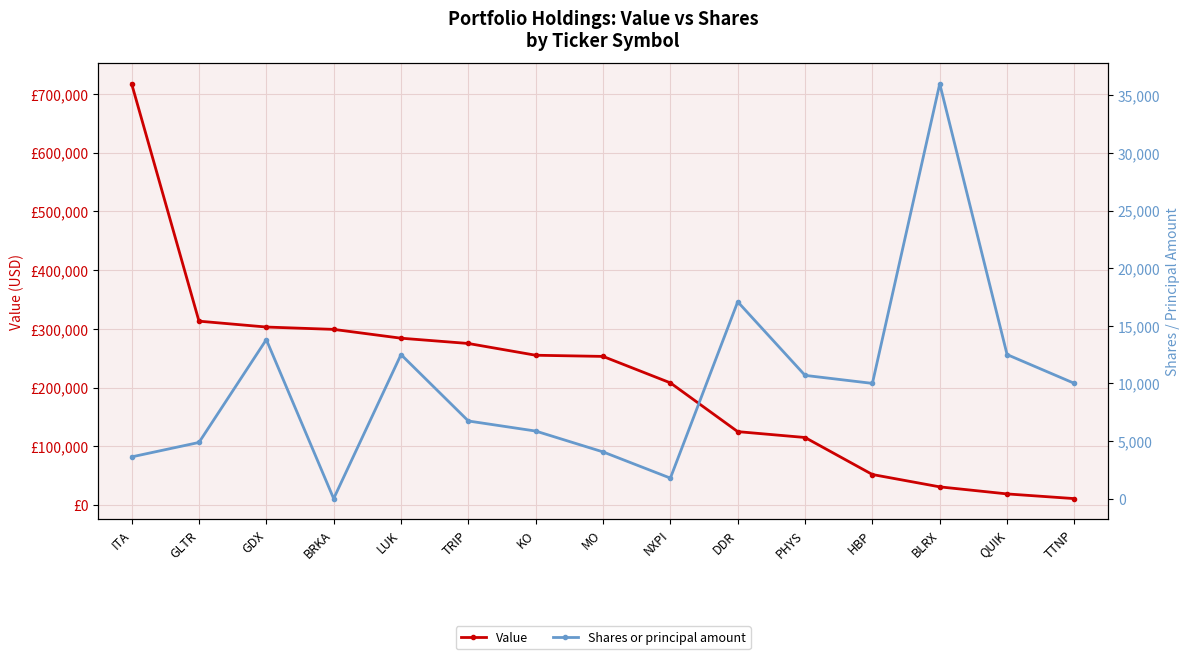

The value of Shares or principal amount at PHYS is 7457. True or false?

False